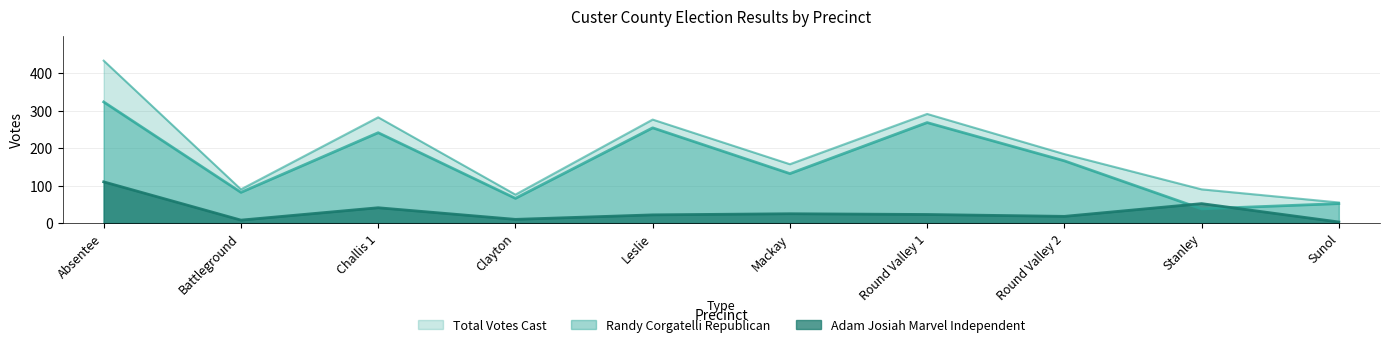

At which category does the chart reach its peak across all series?

Absentee